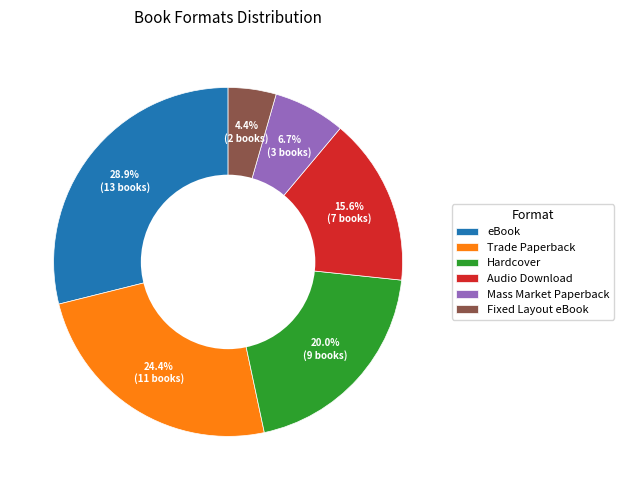

Does Trade Paperback represent more than half of the total?

No